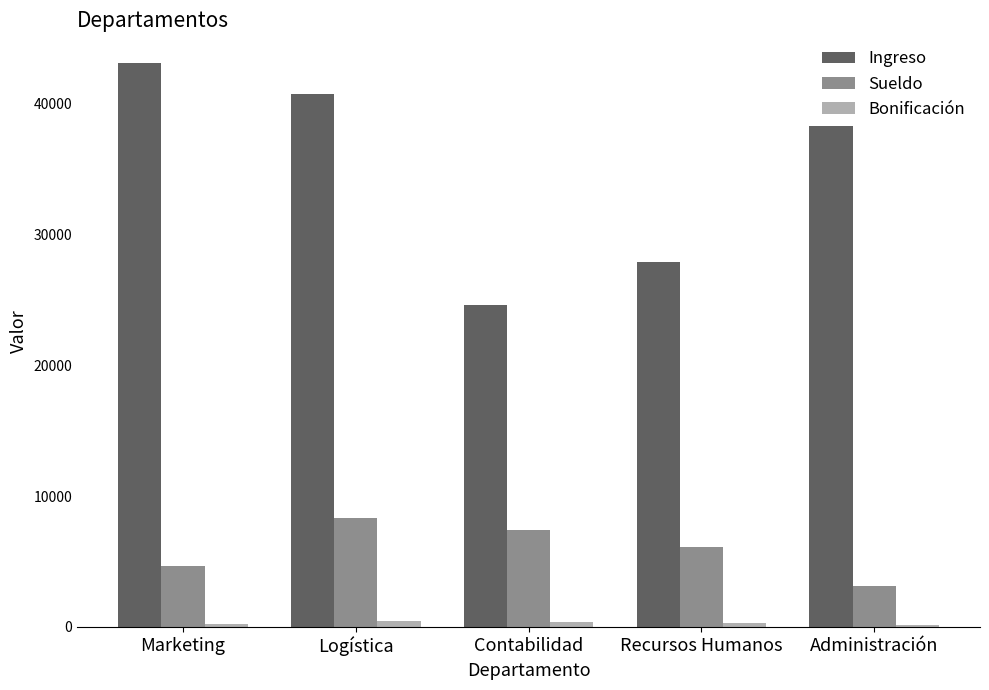

Rank the categories by Sueldo value from lowest to highest.

Administración, Marketing, Recursos Humanos, Contabilidad, Logística